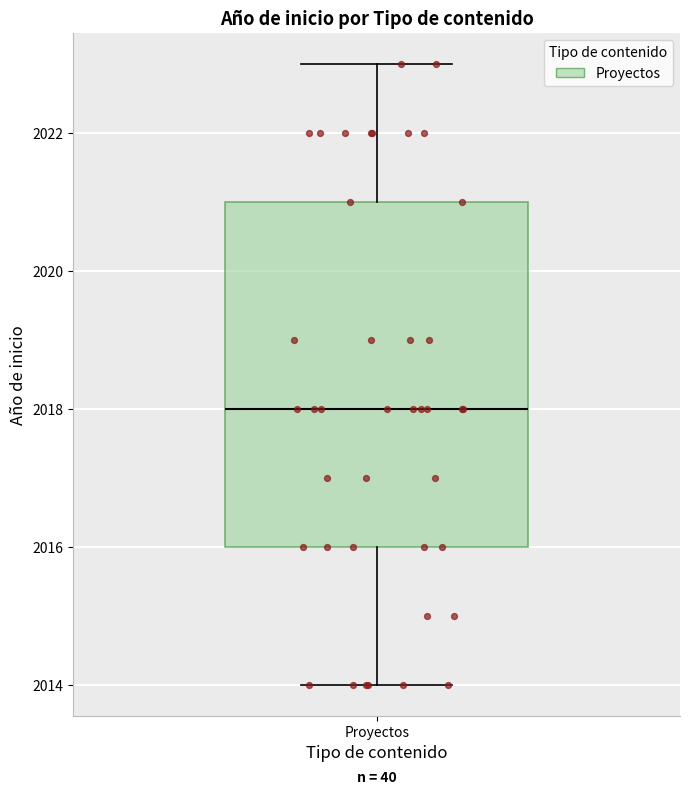

Read this box plot against the y-axis: the position of the median line, the range covered by the box, and the ends of both whiskers. The values are not printed on the chart, so give them approximately, as read against the axis.

median 2018, box 2016 to 2021, whiskers 2014 to 2023